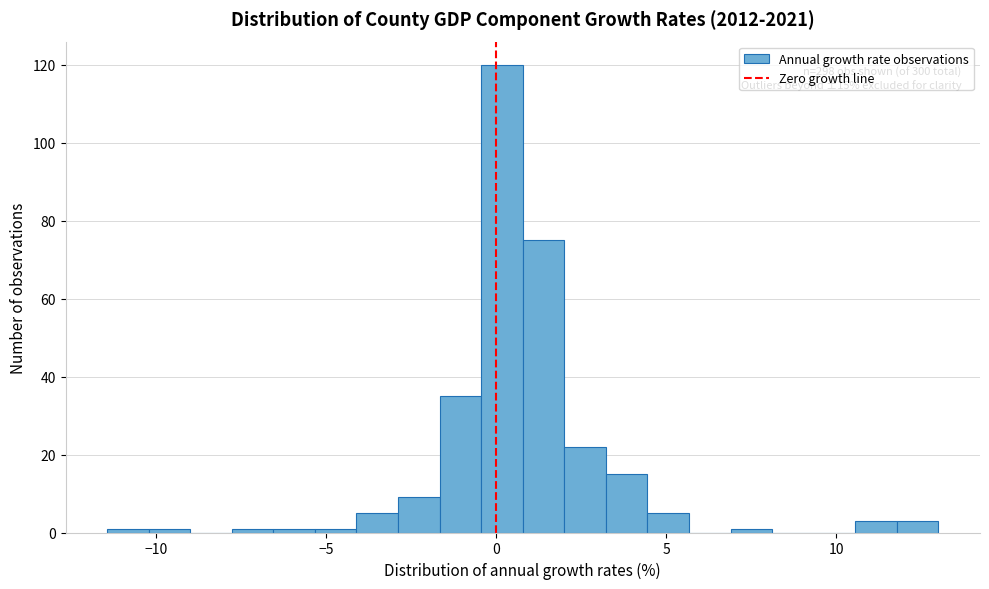

Around what value on the x-axis is the tallest bar? Give the approximate position of its centre, as read against the axis.

0.0